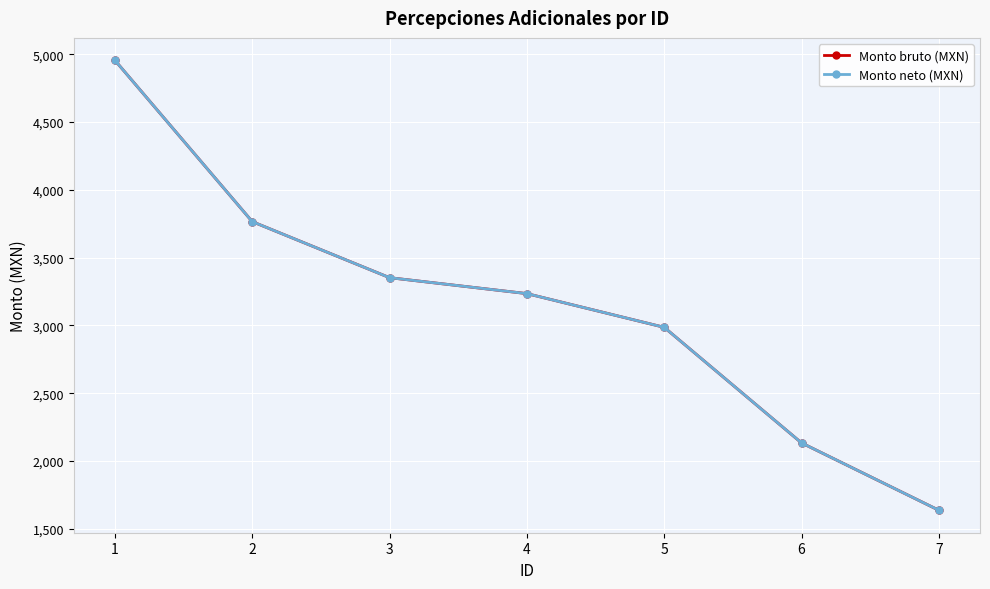

What is the minimum value shown in the chart?

1636.6